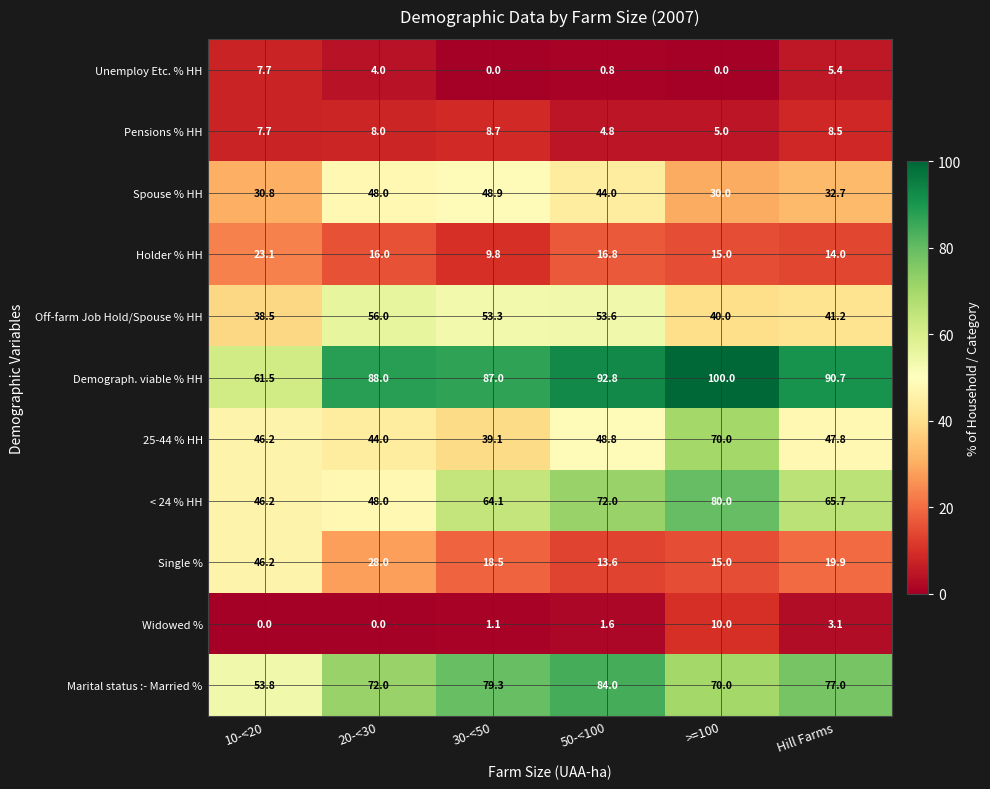

At which label does Demograph. viable % HH first exceed 90?

50-<100